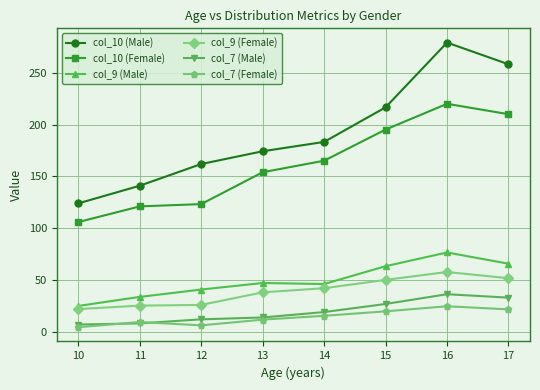

True or false: col_7 (Female) and col_10 (Male) intersect in this chart.

False